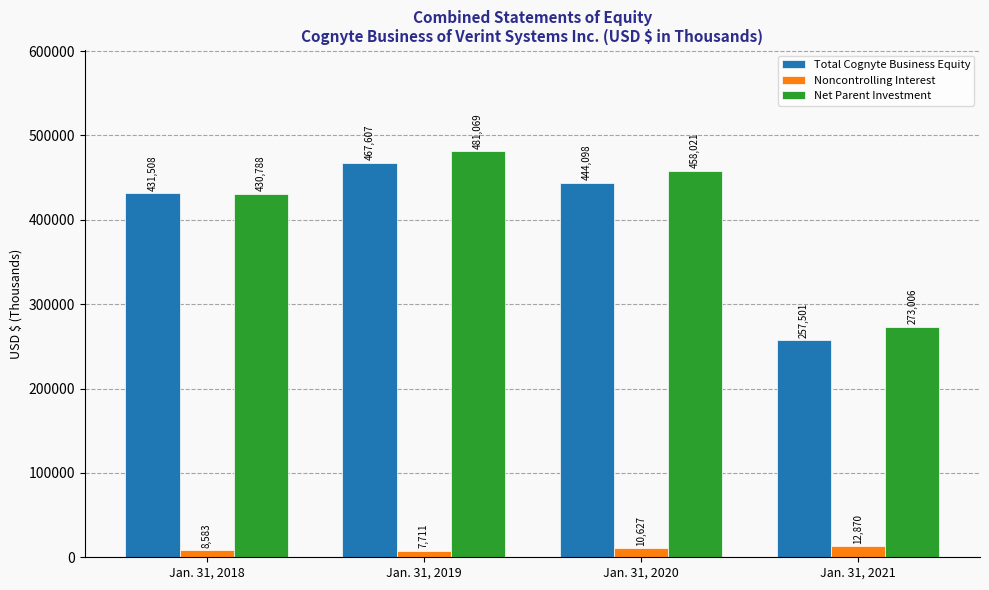

Rank the series by their maximum value, from highest to lowest.

Net Parent Investment, Total Cognyte Business Equity, Noncontrolling Interest